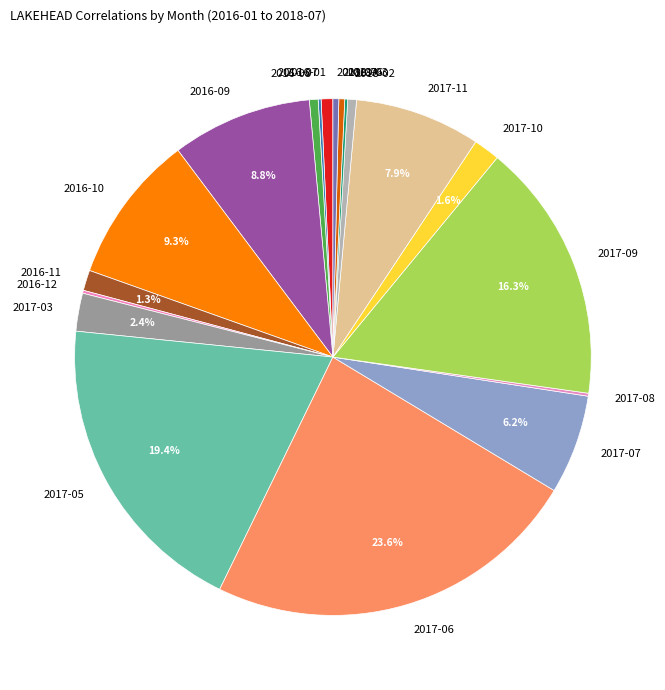

Is the sum of 2016-01 and 2017-06 greater than half?

No